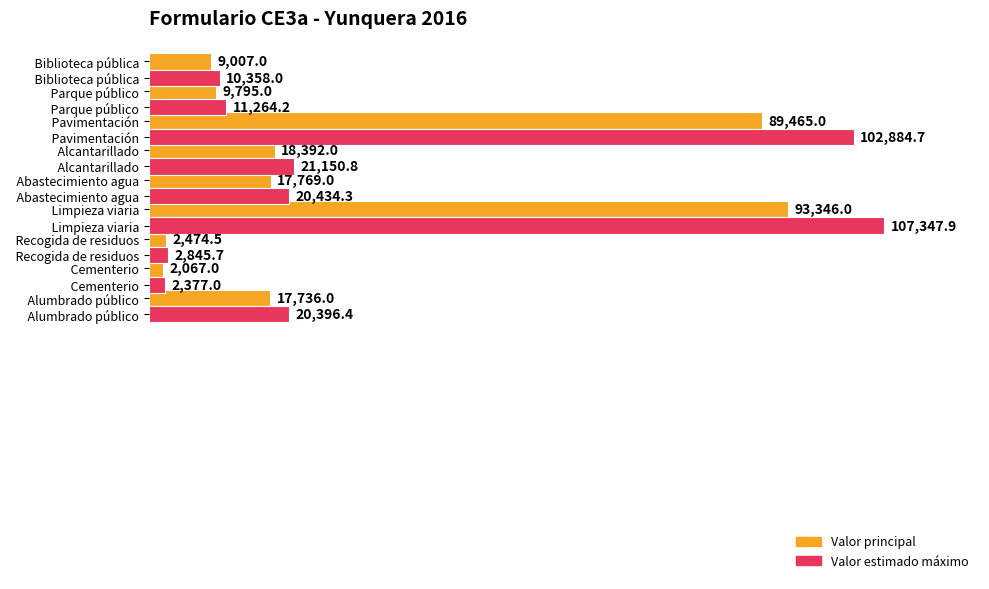

At which category is the sum across all series the highest?

  Limpieza viaria